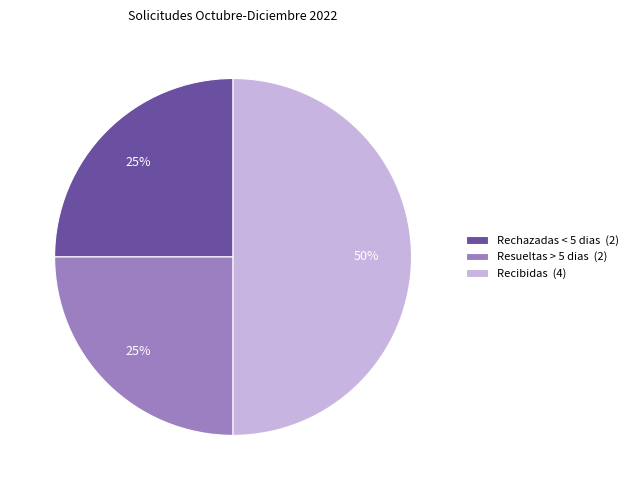

To the nearest percent, what percentage of the pie is Resueltas > 5 dias?

25%